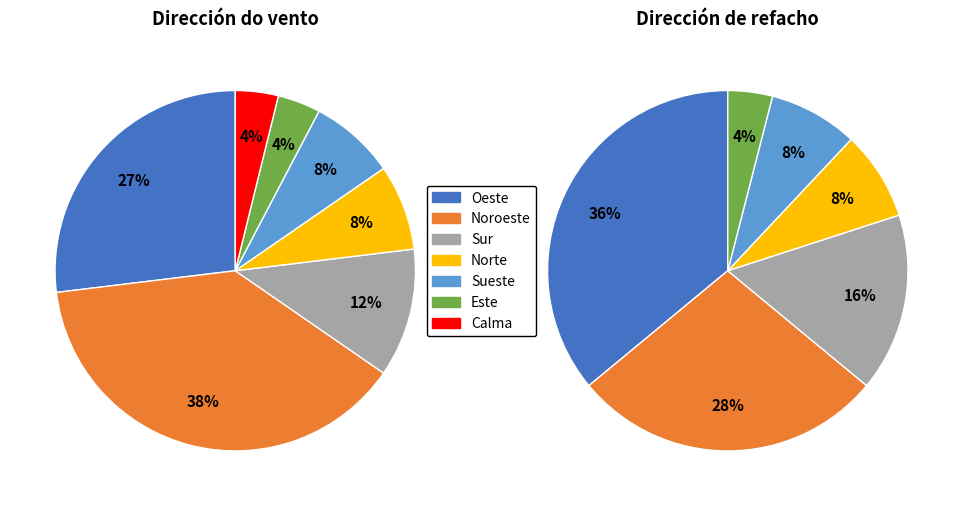

The Este slice represents 4% of the pie. True or false?

True